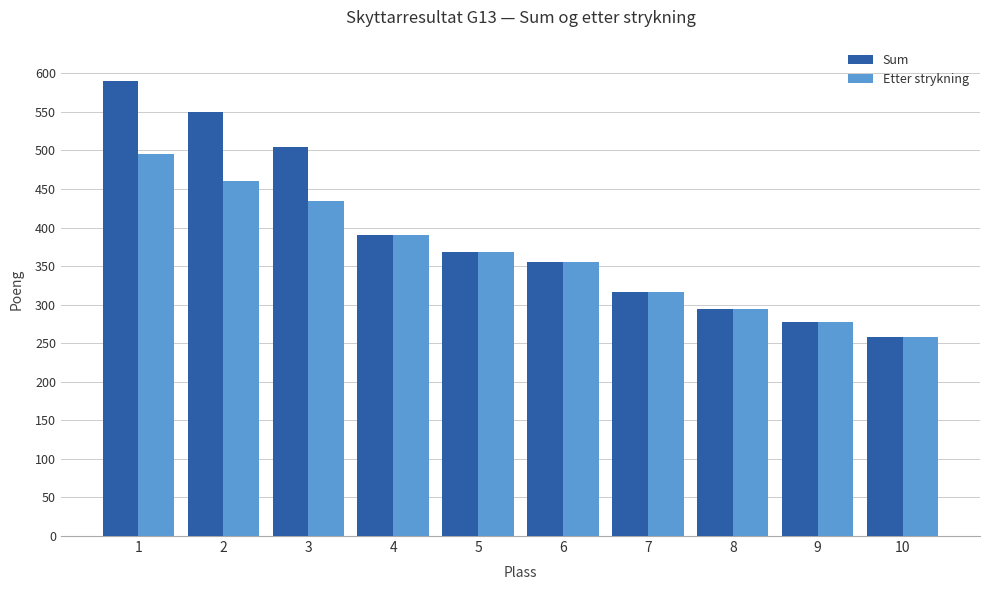

Where does the Sum series first go above 368?

1